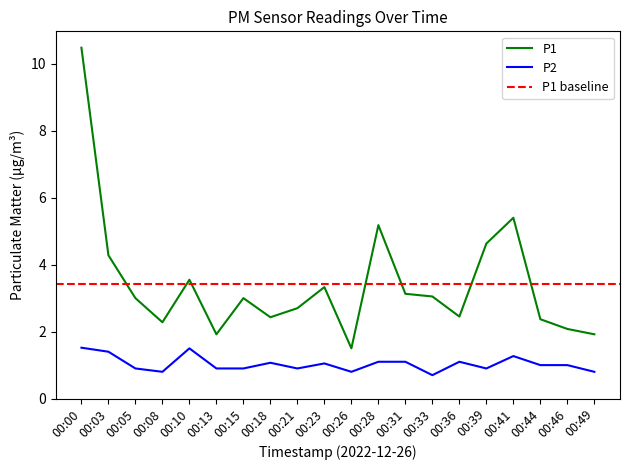

The value of P2 at 00:26 is 0.8. True or false?

True